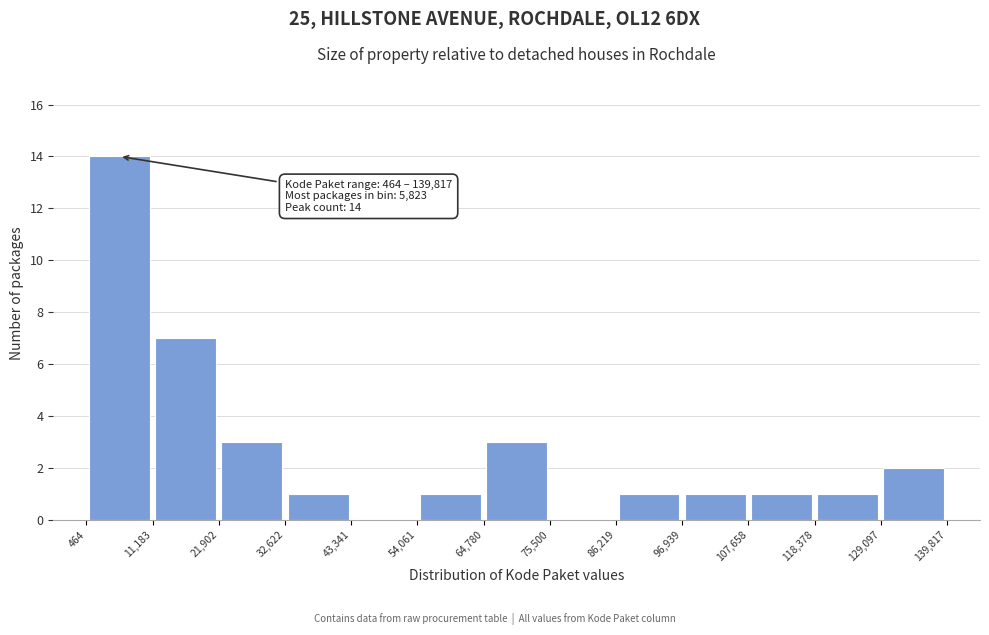

Over which range of the x-axis is the bar tallest?

464 to 11,183